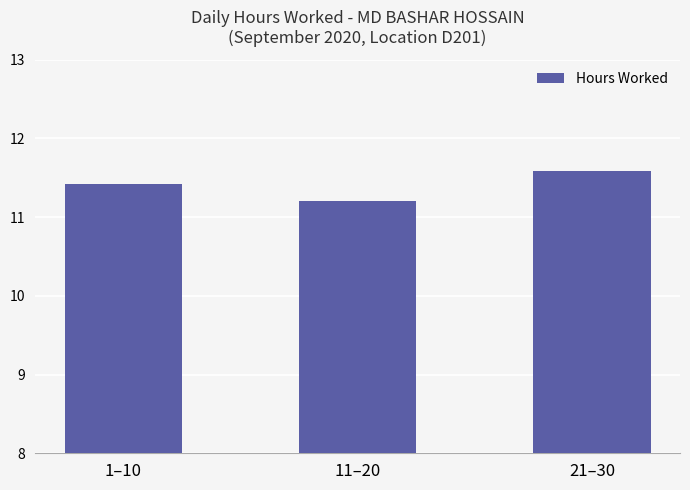

What is the approximate value at 1–10?

11.4